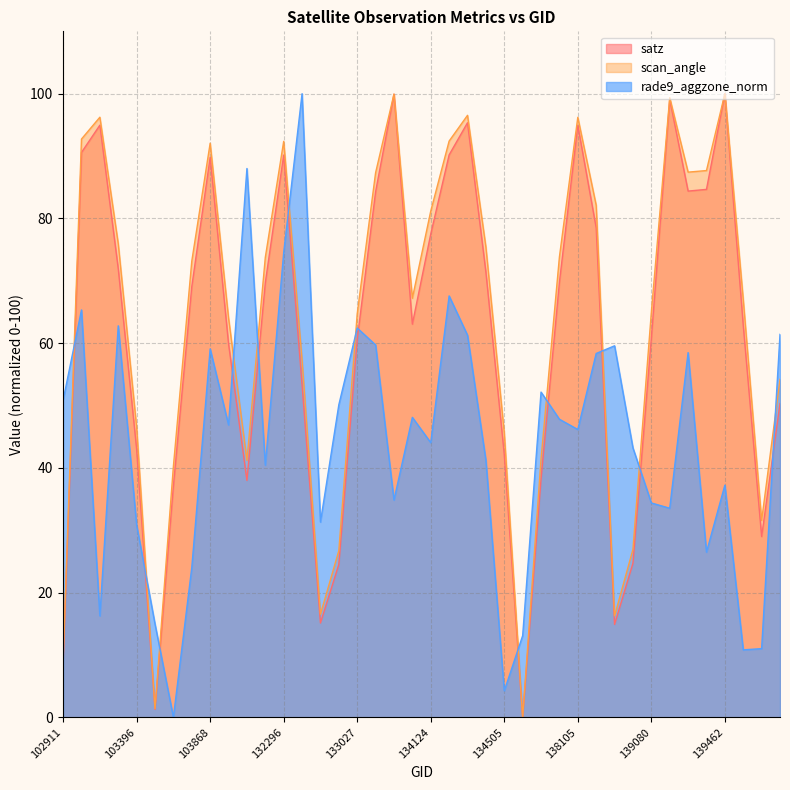

What are all the series names shown in the legend?

satz, scan_angle, rade9_aggzone_norm